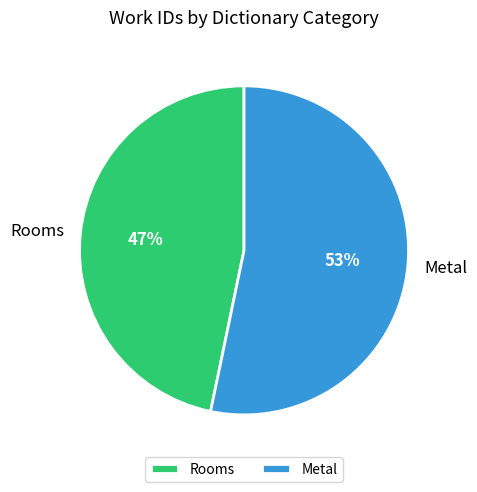

Which slice is the largest?

Metal